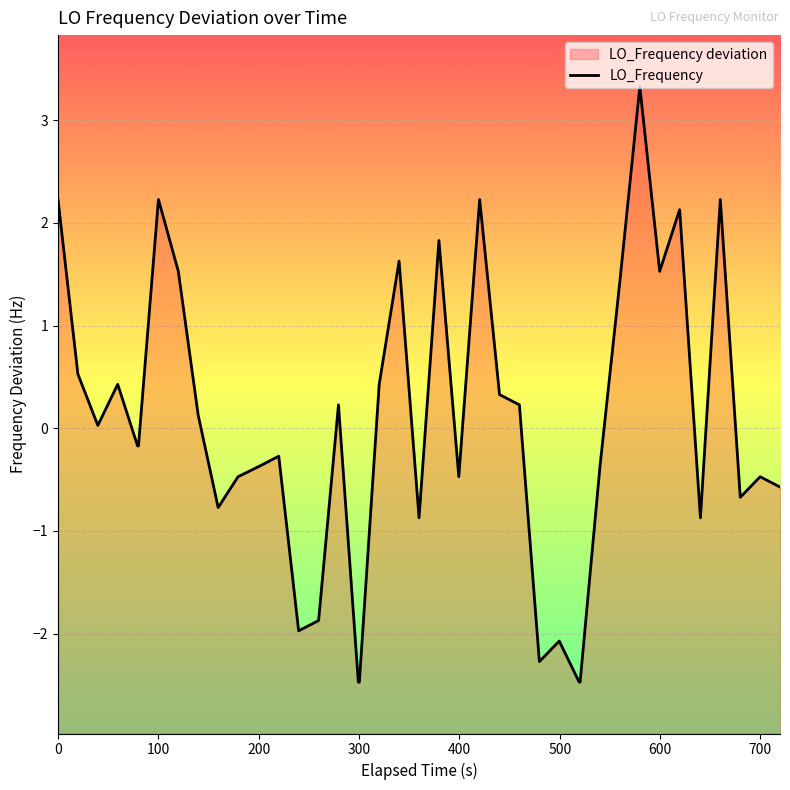

Reading left to right, extract all data points from this chart.

2.2	0.5	0.0	0.4	-0.2	-0.2	2.2	1.5	0.1	-0.8	-0.5	-0.4	-0.3	-2.0	-1.9	0.2	-2.5	-2.5	0.4	1.6	-0.9	1.8	-0.5	2.2	0.3	0.2	-2.3	-2.1	-2.5	-2.5	-0.4	1.4	3.3	1.5	2.1	-0.9	2.2	-0.7	-0.5	-0.6